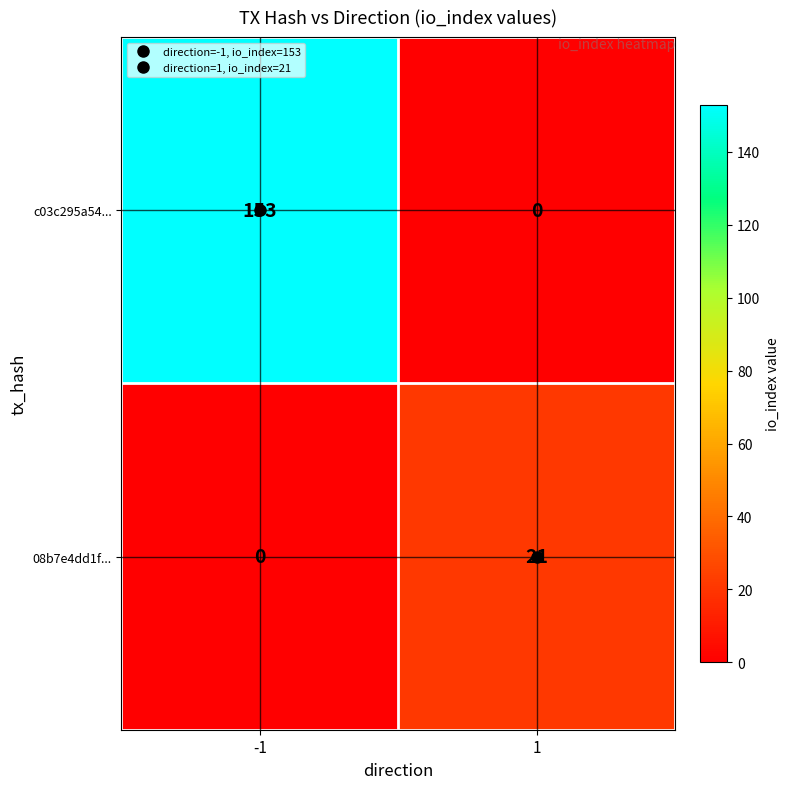

Is it true that 08b7e4dd1f... equals 21 at 1?

True